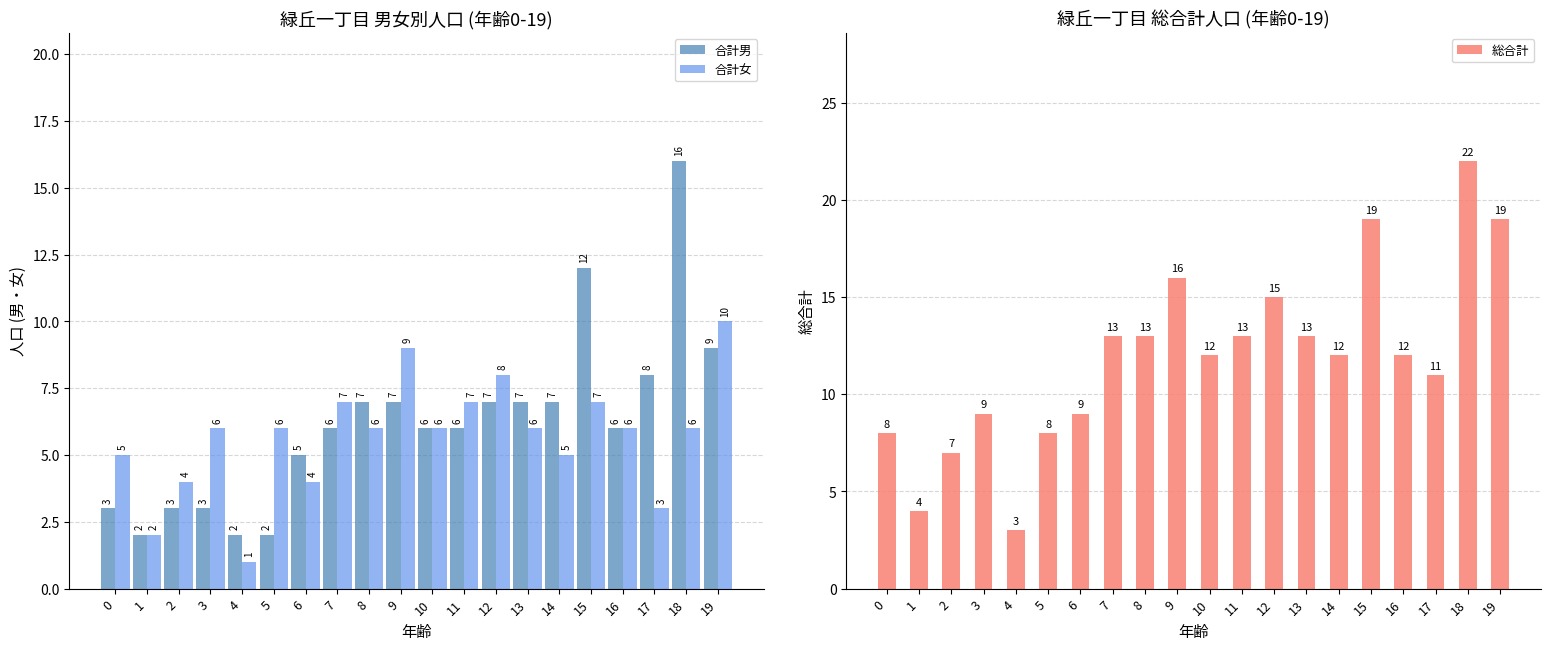

What is the lowest value of the 合計女 series?

1